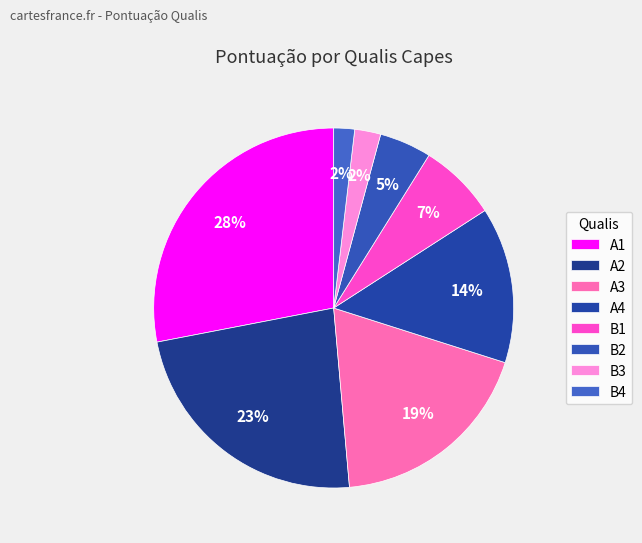

What portion of the pie excludes A3?

81.3%